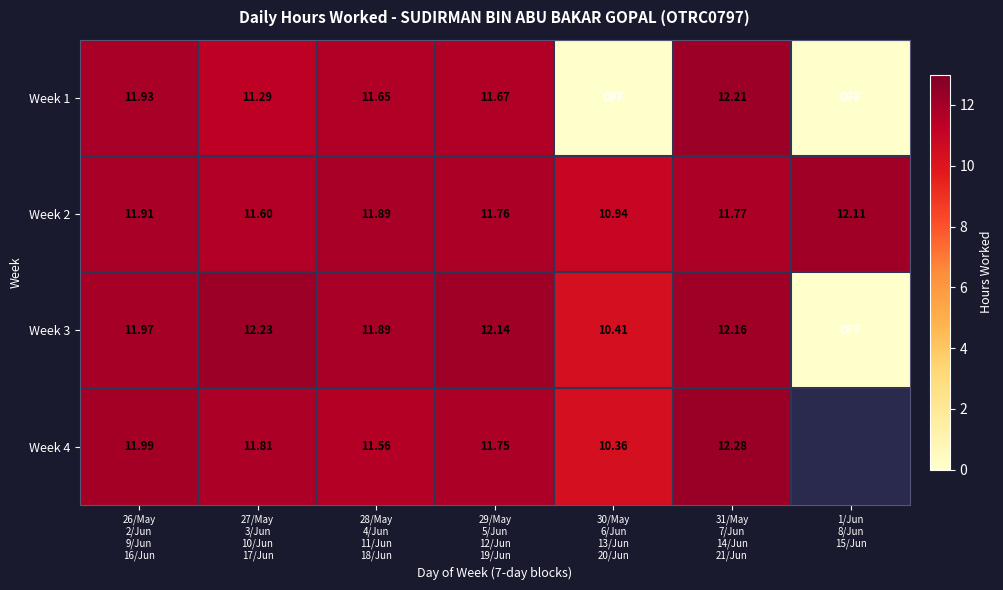

Is it true that Week 1 equals 16.7 at 31/May 7/Jun 14/Jun 21/Jun?

False